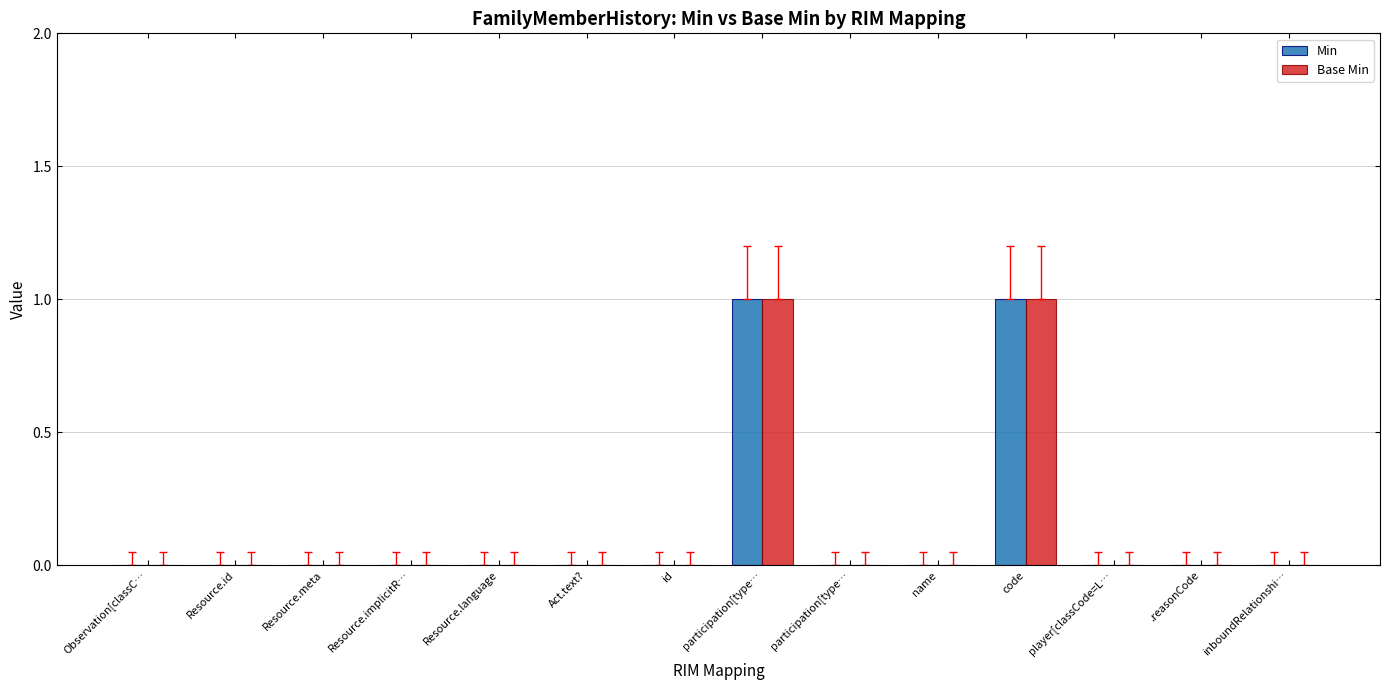

Which category has the highest value in the Min series?

participation[type…